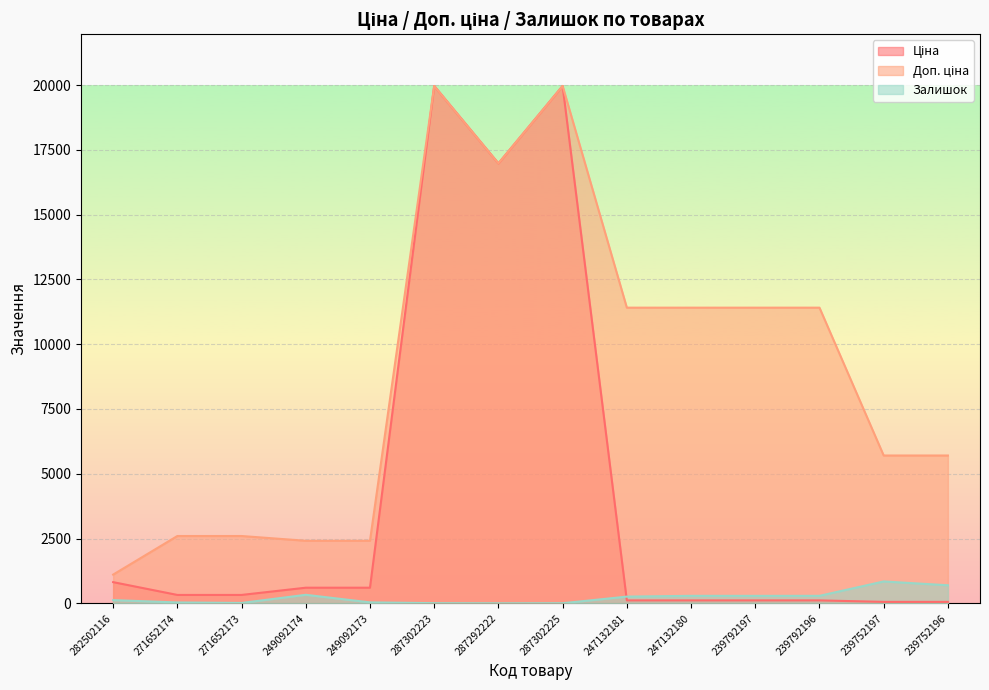

Is it true that Залишок equals 26.8 at 271652173?

False